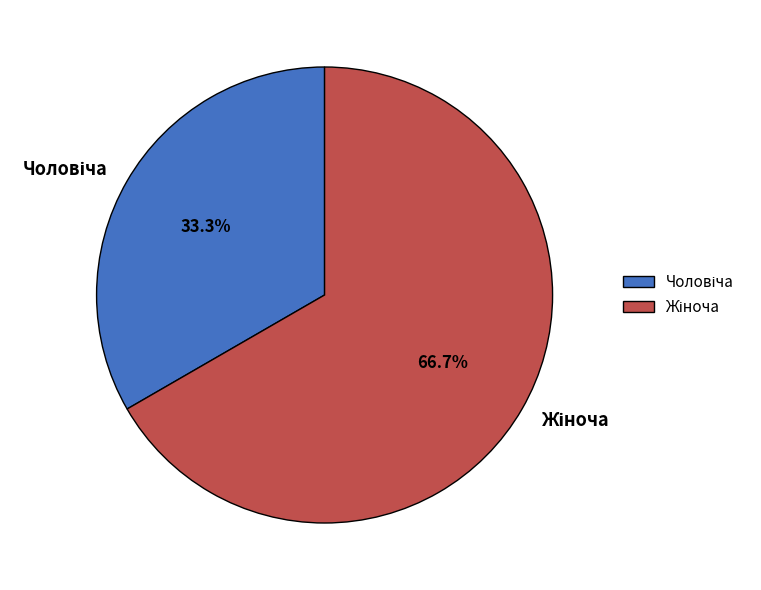

Does any single category account for the majority?

Yes